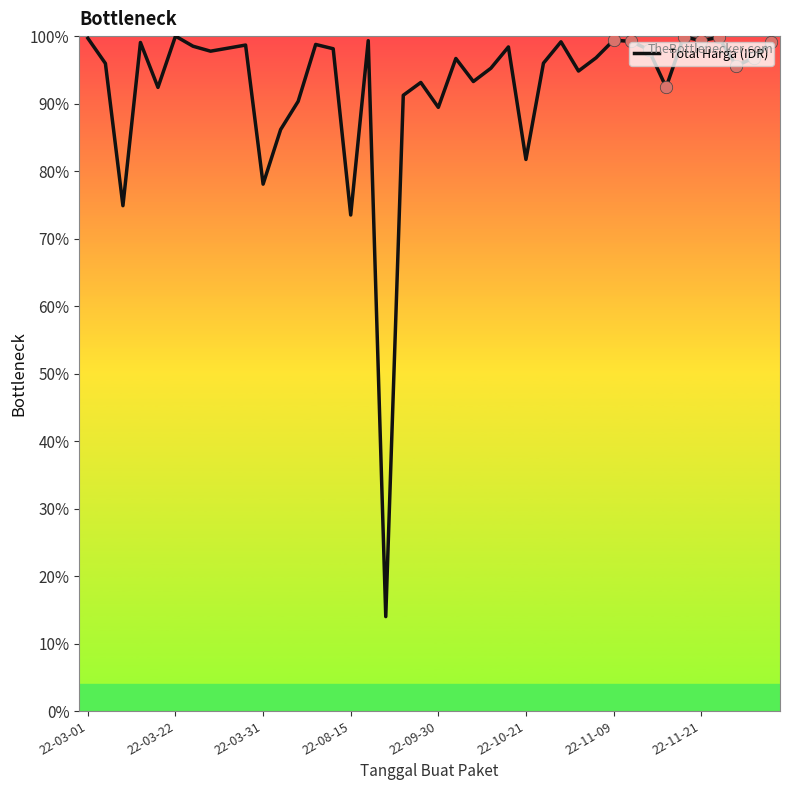

What is the maximum value shown in the chart?

100.0